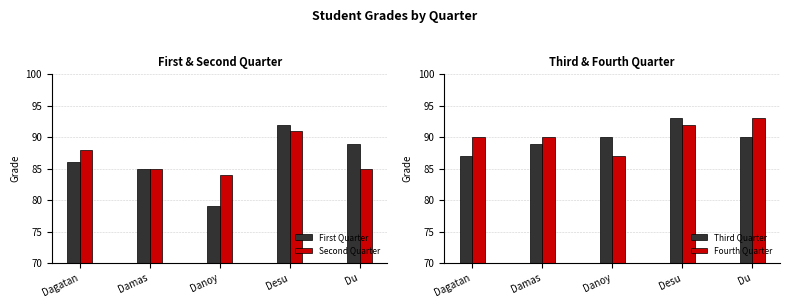

What is the label of the 4th bar from the right?

Damas